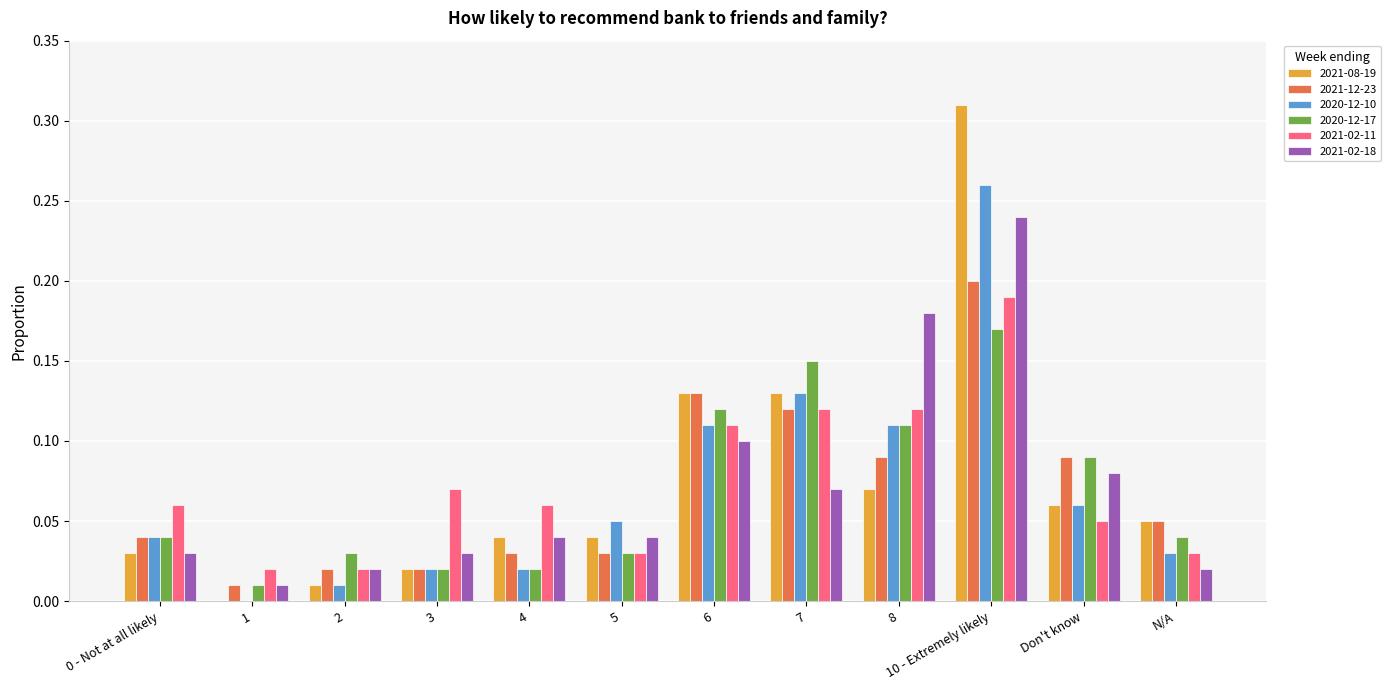

How many groups of bars are there?

12